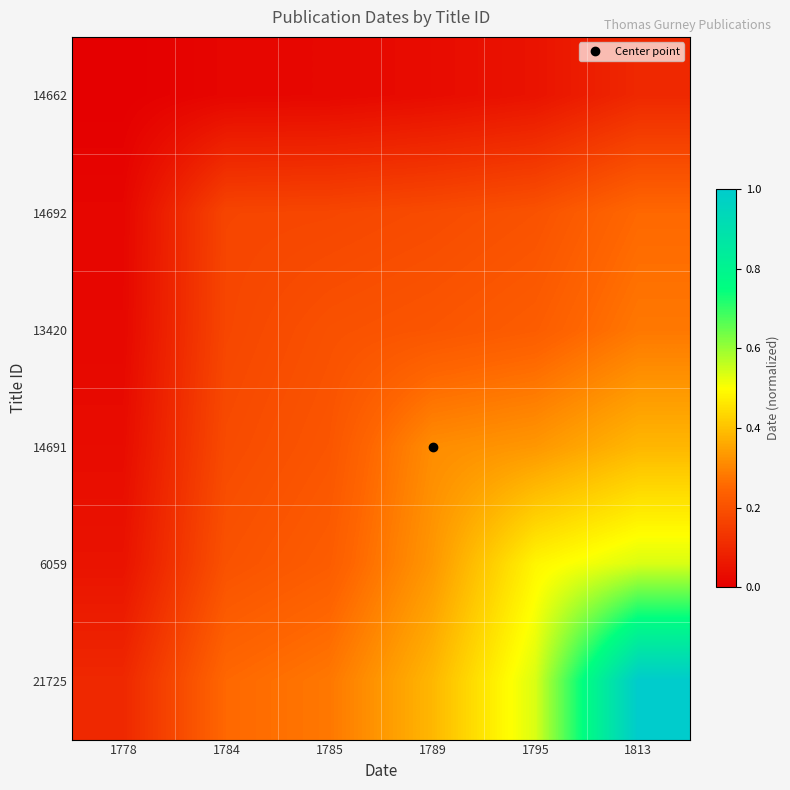

What is the total value across all series at 1778?

0.2